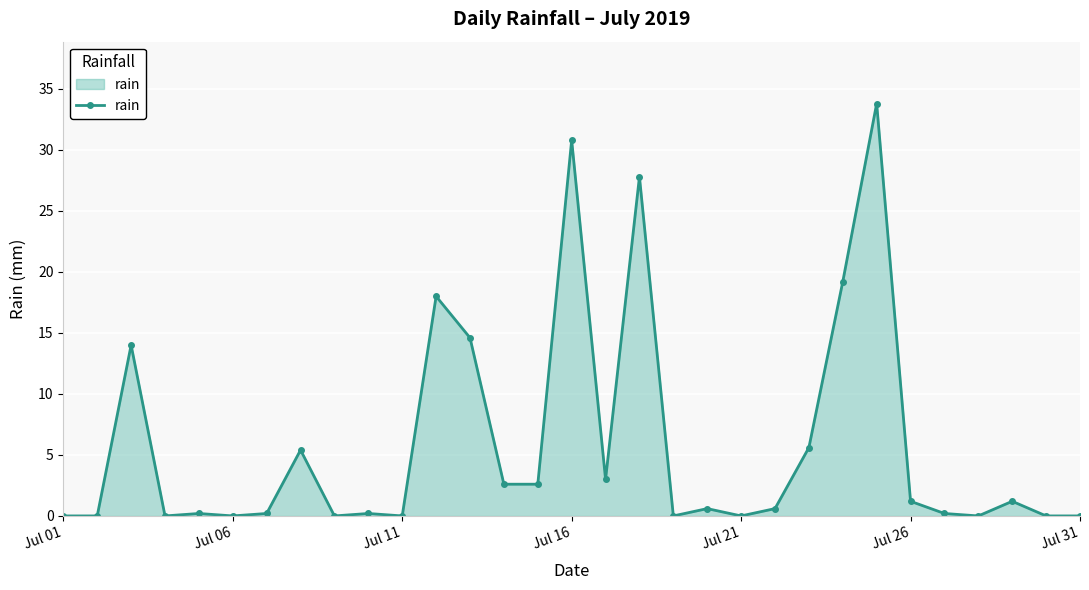

What is the greatest value displayed?

33.8